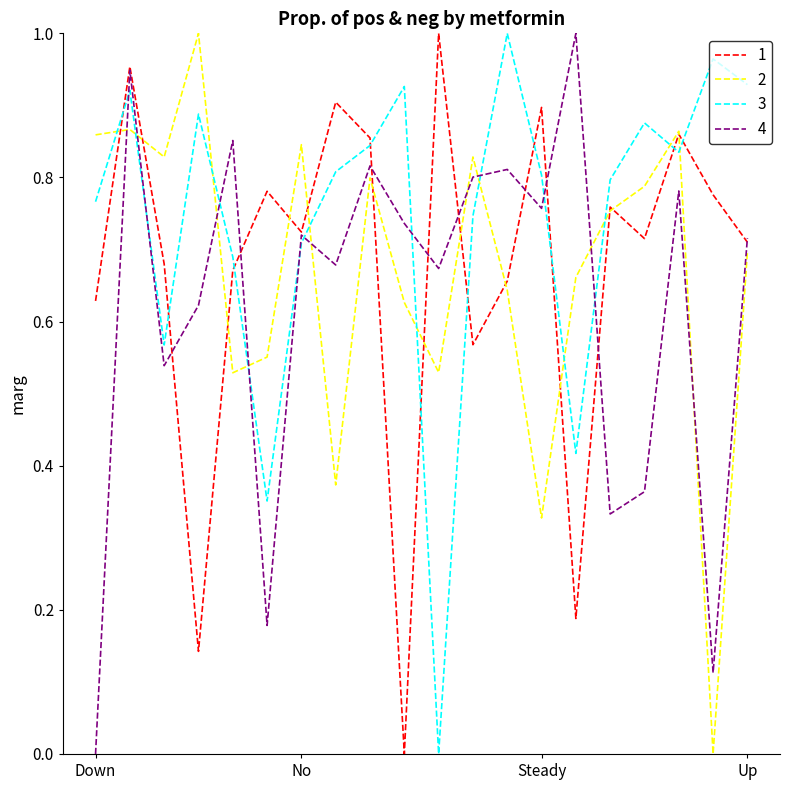

Which series has the largest total across all categories?

3